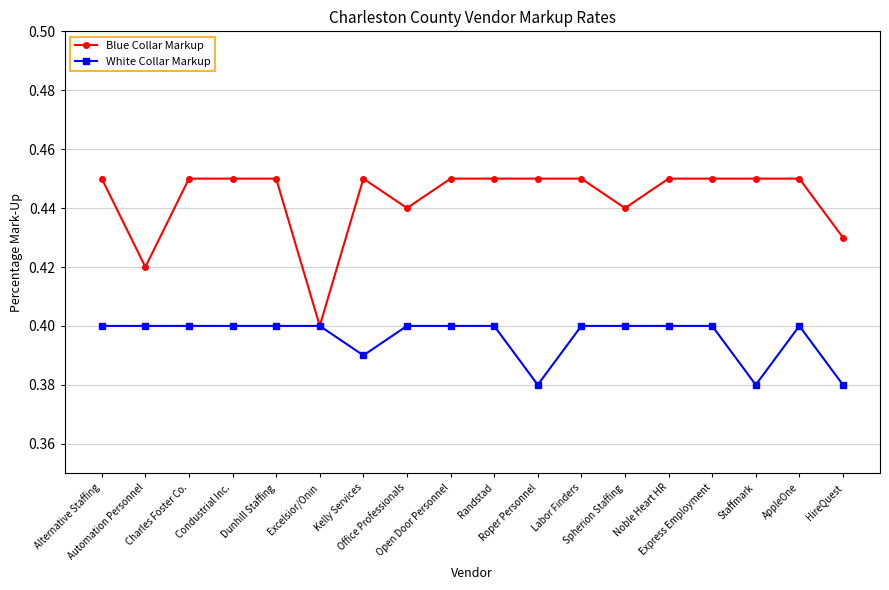

How many Blue Collar Markup values are between 0 and 1?

18